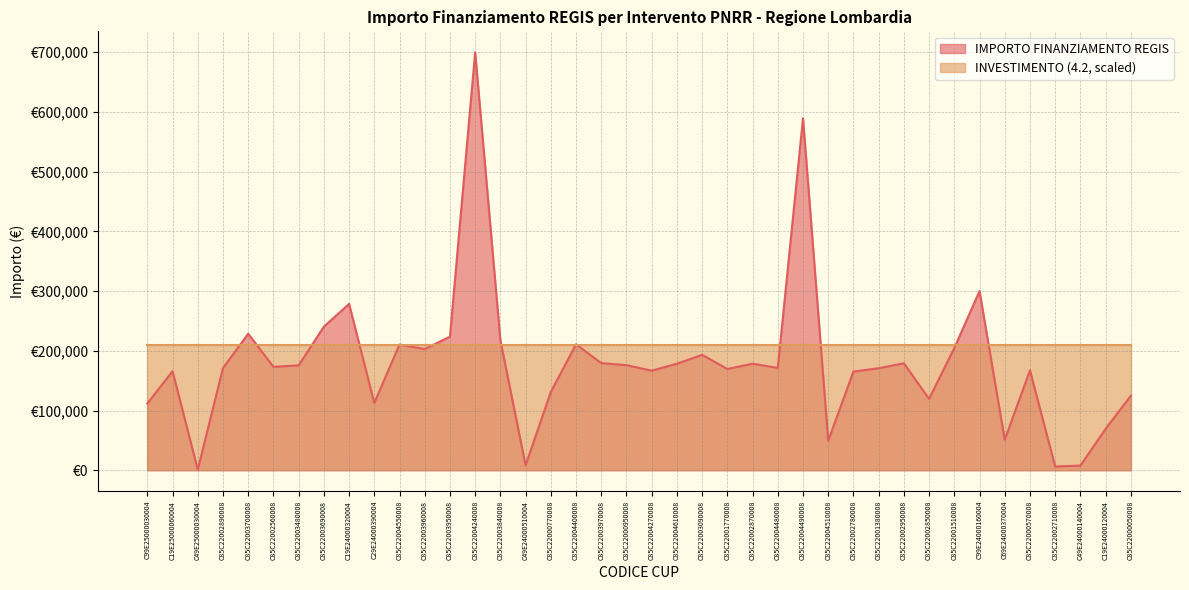

List the labels in order of value, largest first.

C85C22004240008, C85C22004490008, C99E24000160004, C19E24000320004, C85C22003690008, C85C22003700008, C85C22003950008, C85C22003840008, C85C22004400008, C85C22004550008, C85C22001510008, C85C22003960008, C85C22003090008, C85C22003970008, C85C22002950008, C85C22002870008, C85C22004610008, C85C22000950008, C85C22003480008, C85C22002560008, C85C22004480008, C85C22002890008, C85C22001380008, C85C22001770008, C85C22000570008, C85C22004270008, C19E25000060004, C85C22002780008, C85C22000770008, C85C22000050008, C85C22002850008, C29E24000390004, C99E25000030004, C19E24000120004, C69E24000370004, C85C22004510008, C49E24000510004, C49E24000140004, C85C22002710008, C49E25000030004